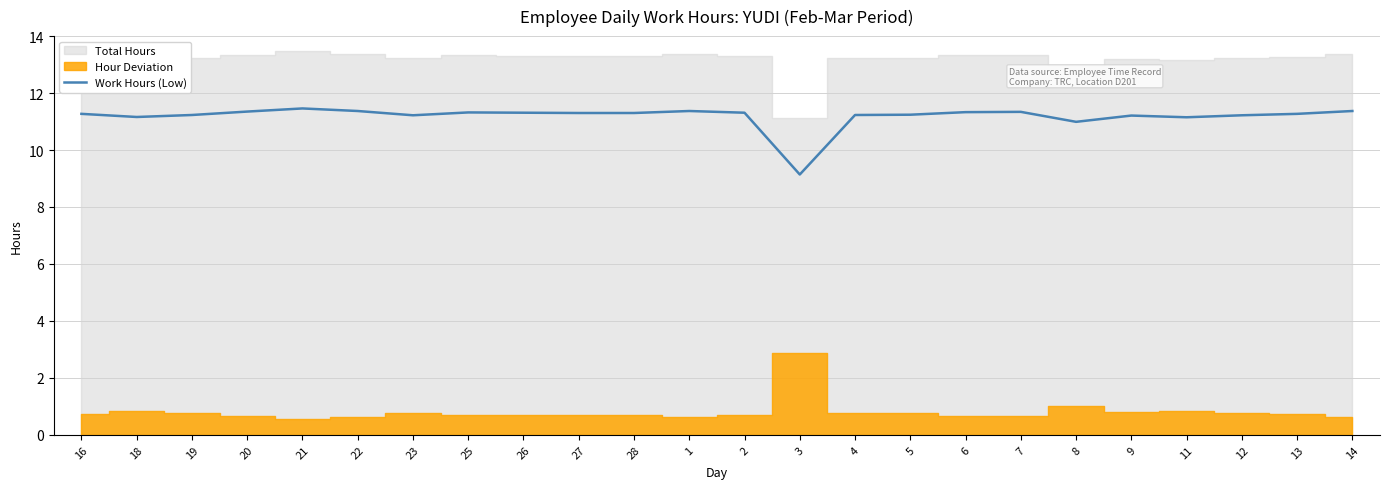

The value at 5 is 11.2. True or false?

True